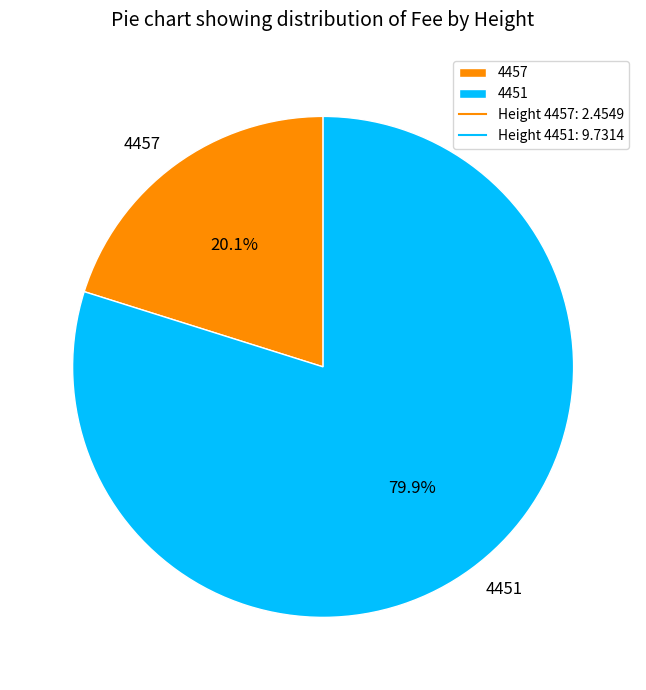

The 4451 slice represents 80% of the pie. True or false?

True